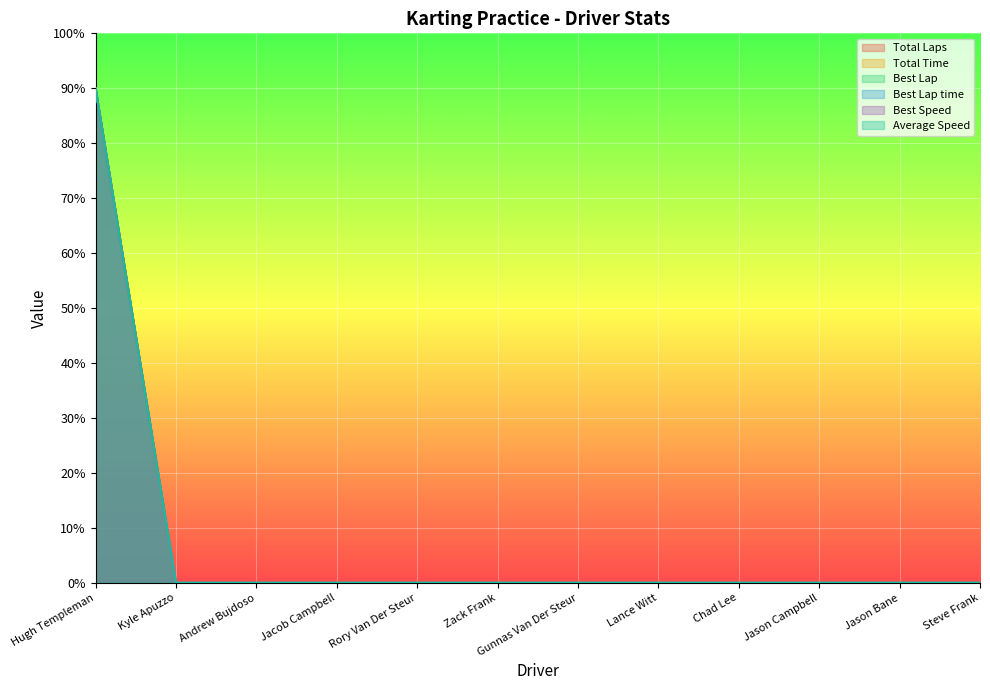

Count the number of categories in the chart.

12